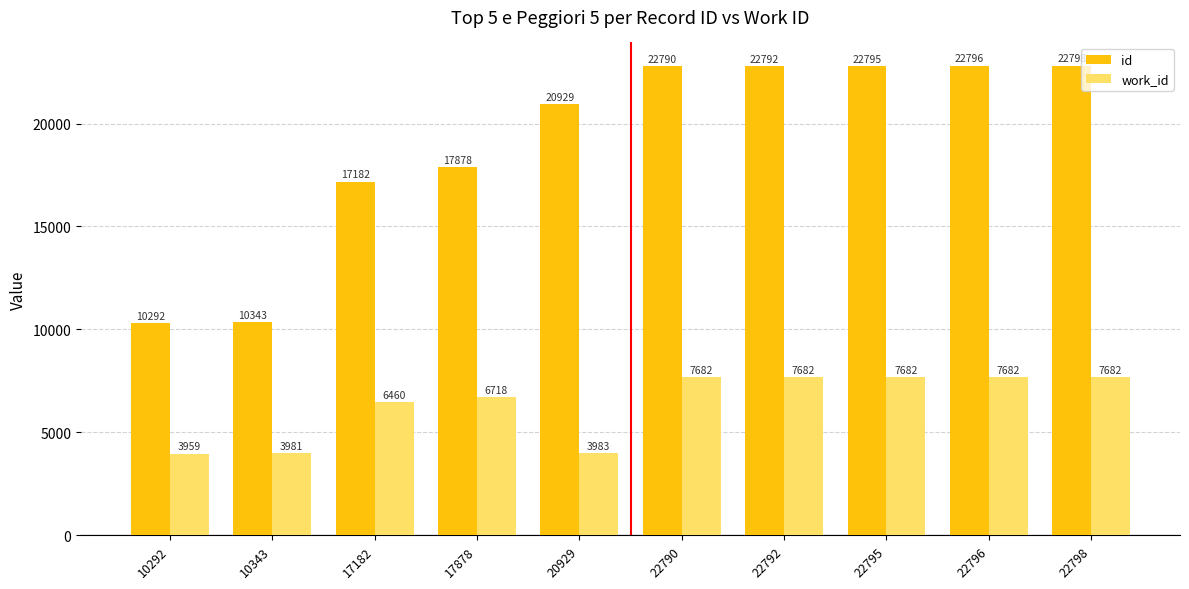

List the labels in order of id value, smallest first.

10292, 10343, 17182, 17878, 20929, 22790, 22792, 22795, 22796, 22798